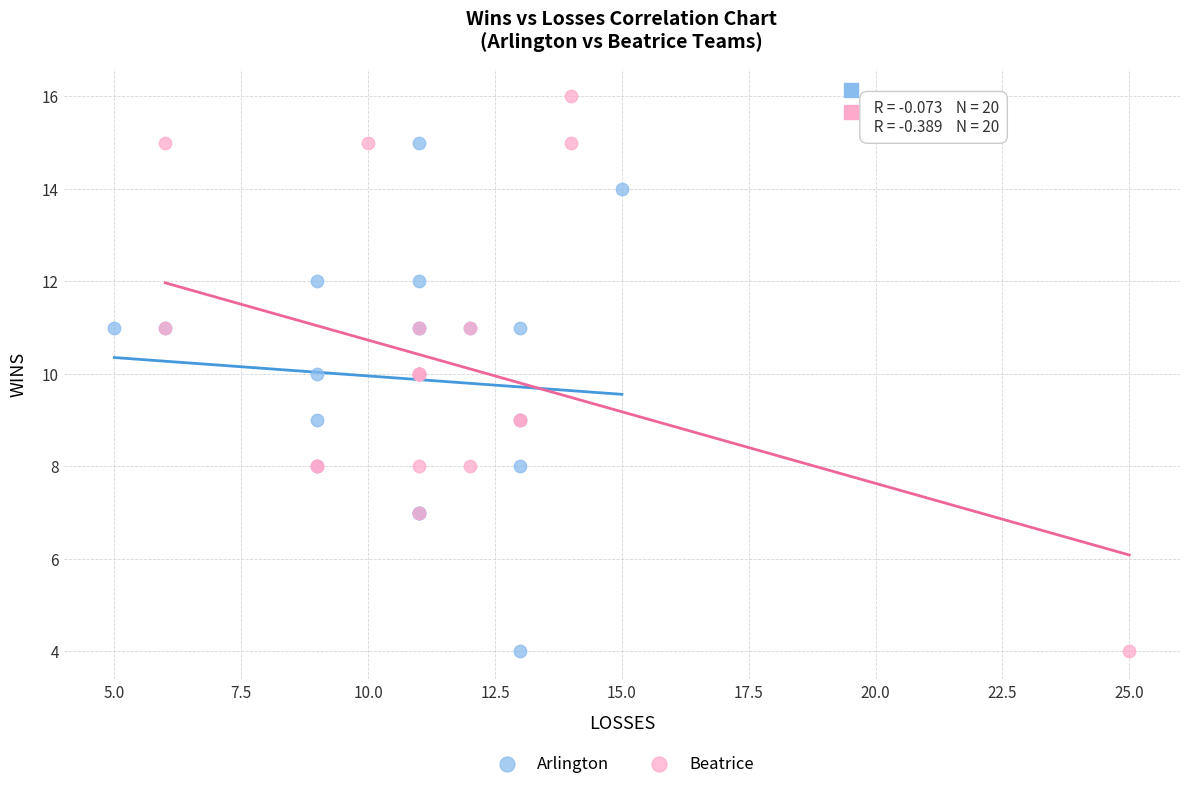

Which series reaches the maximum Y coordinate?

Beatrice